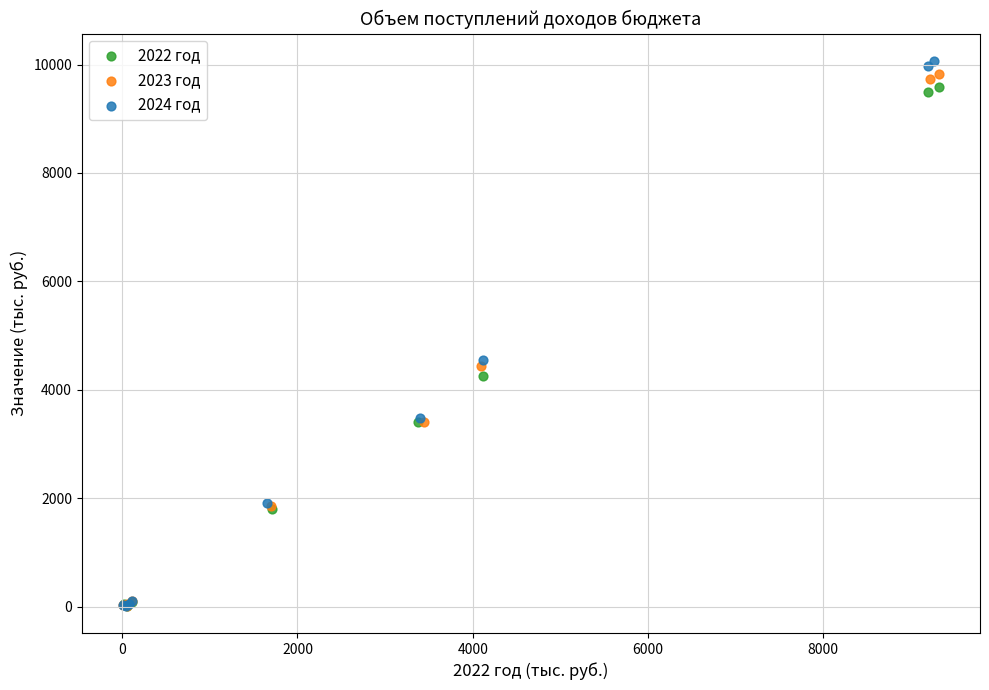

Which series has the widest spread of Y values?

2024 год